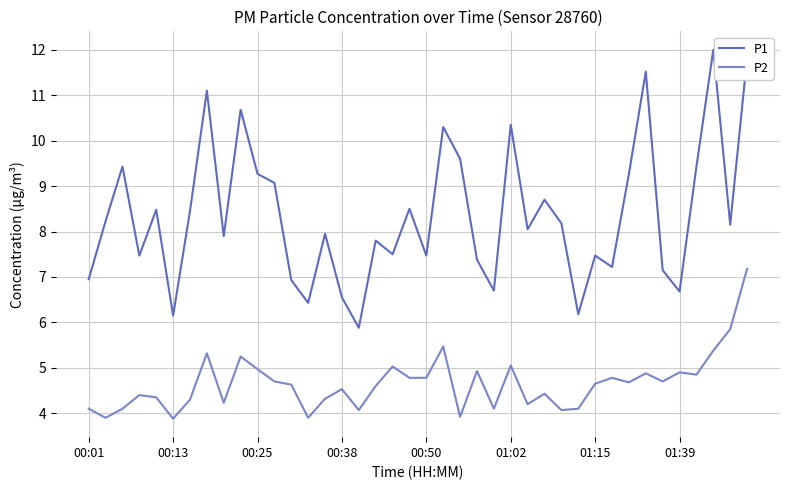

Rank the series by their maximum value, from highest to lowest.

P1, P2